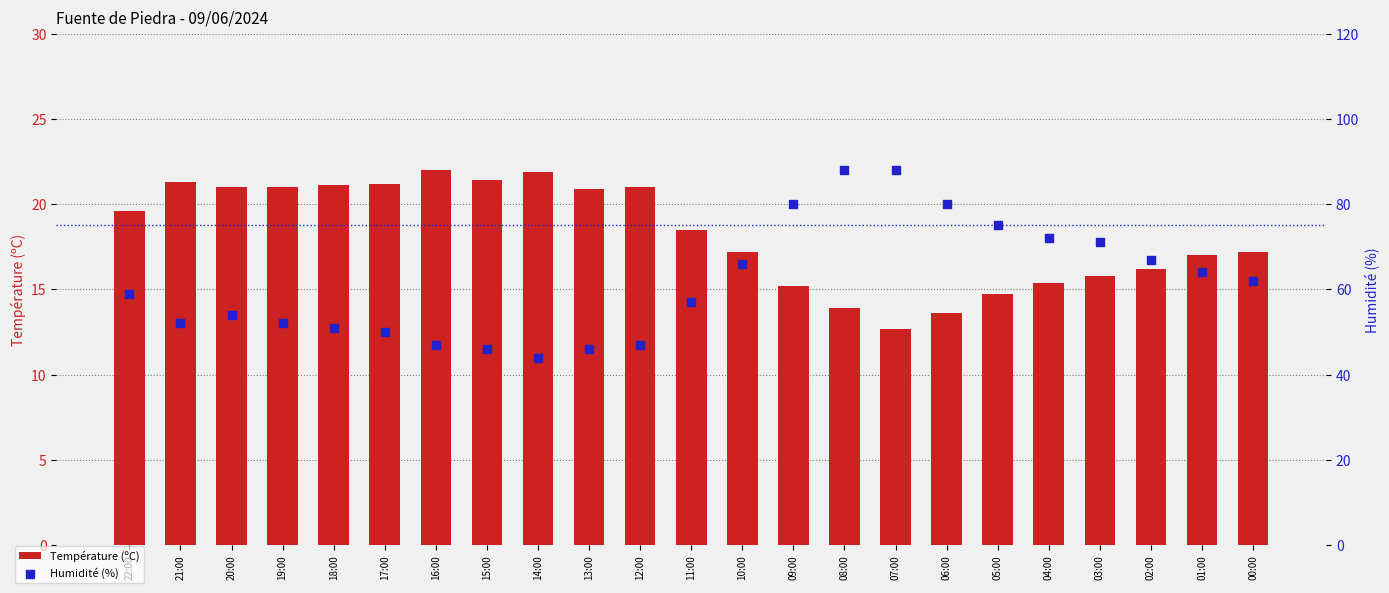

Which series has the largest Y range (max minus min)?

Humidité (%)